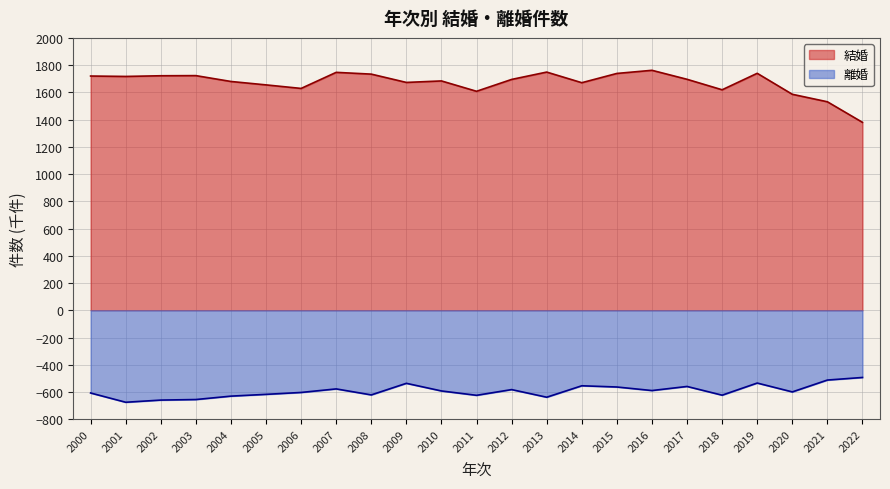

Which series has the largest range (max minus min)?

結婚